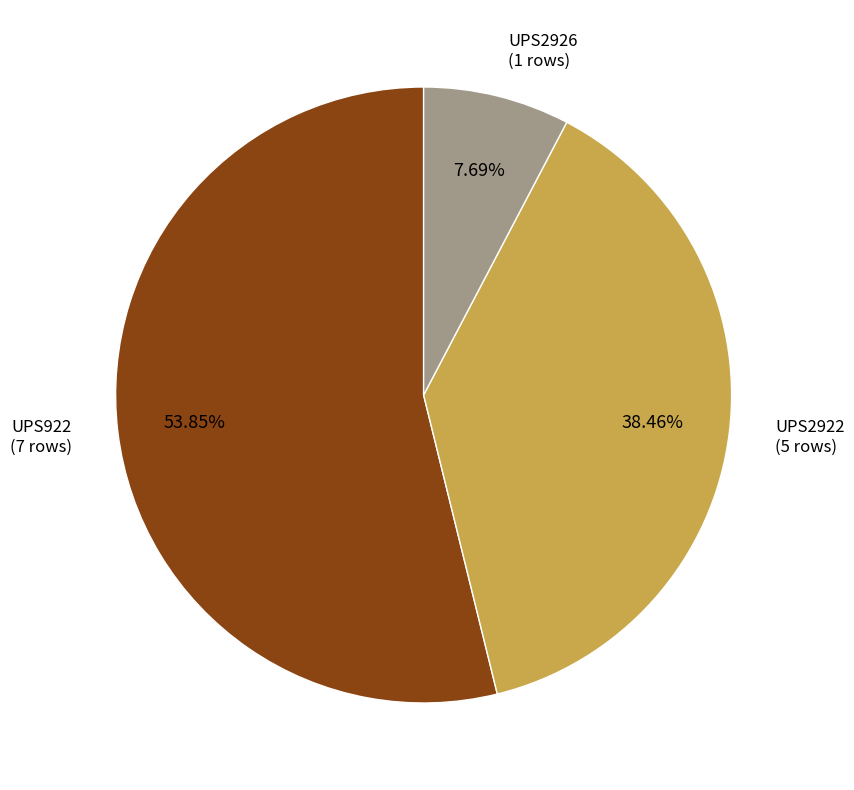

Count the number of slices in the pie.

3